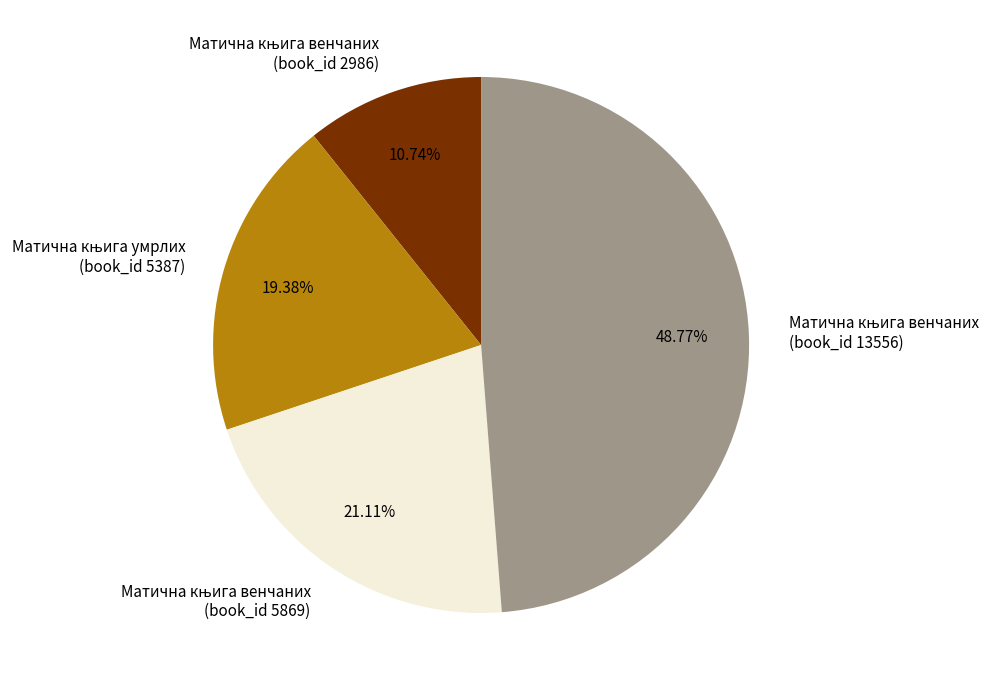

Does any single category account for the majority?

No